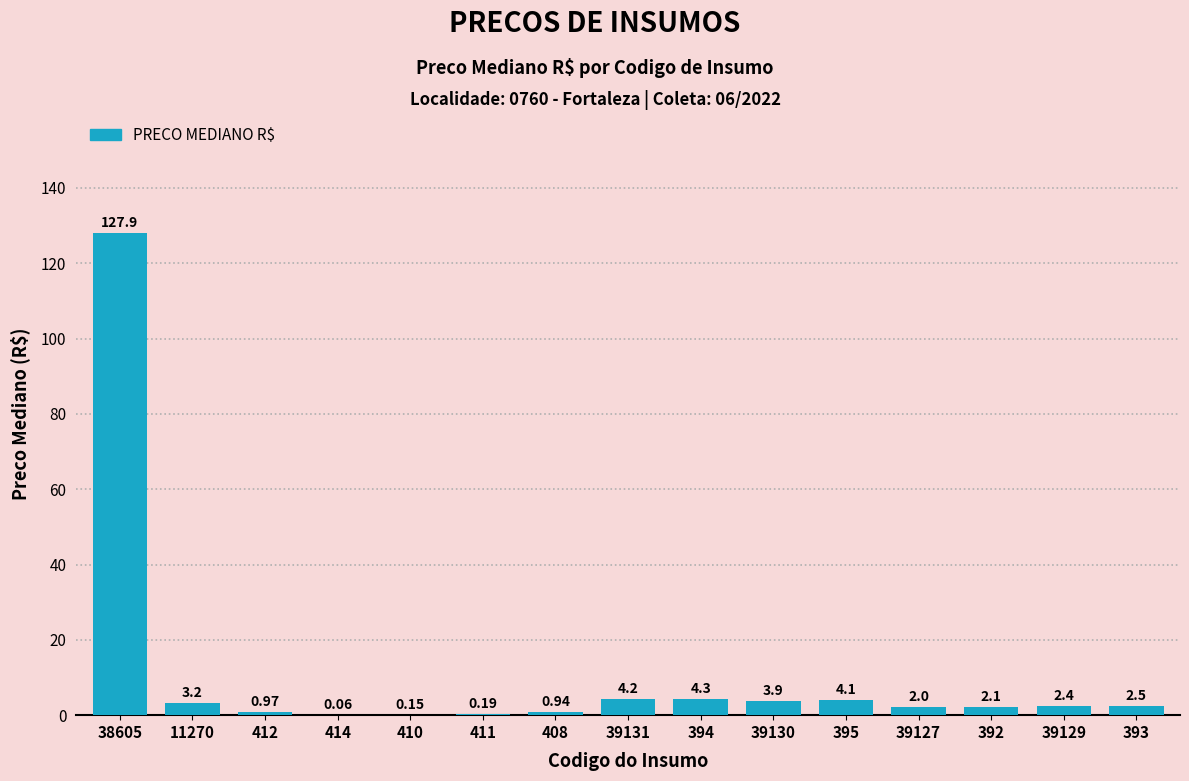

What is the sum of the values at 11270 and 411?

3.4